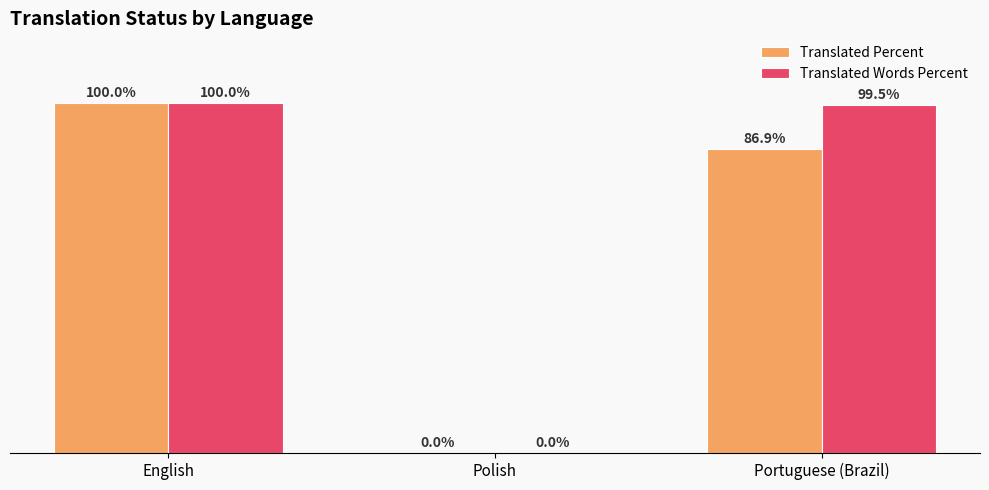

Which label corresponds to the largest value in the chart?

English